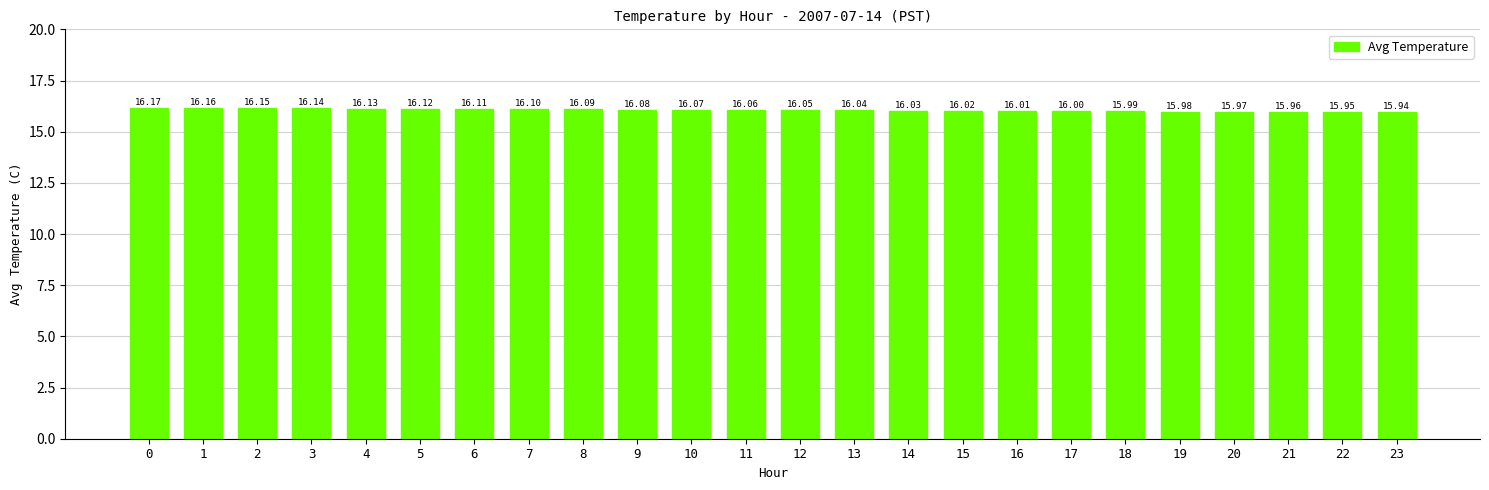

What is the sum of the values at 7 and 1?

32.3